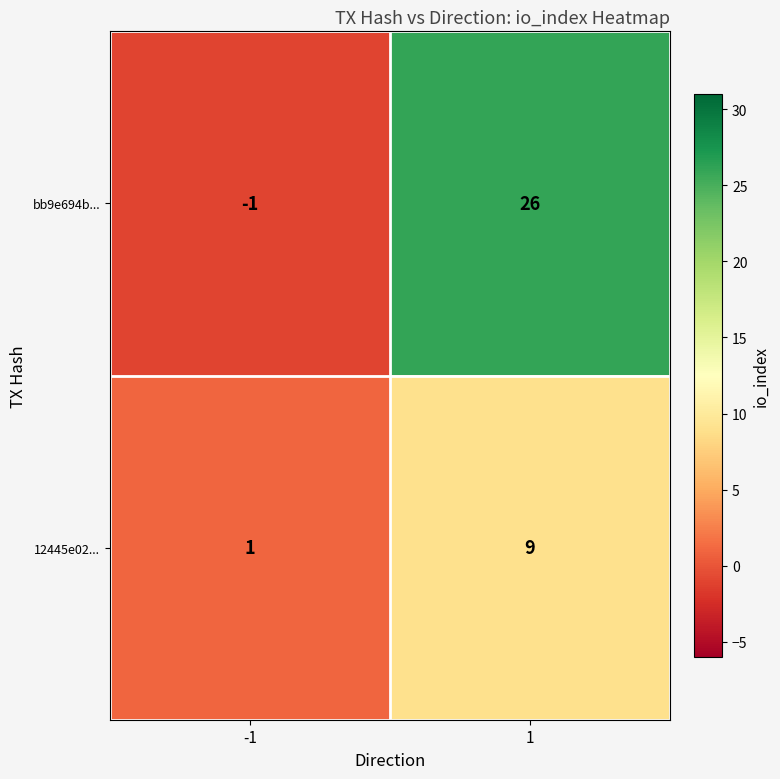

Which series changed the most between -1 and 1?

bb9e694b...